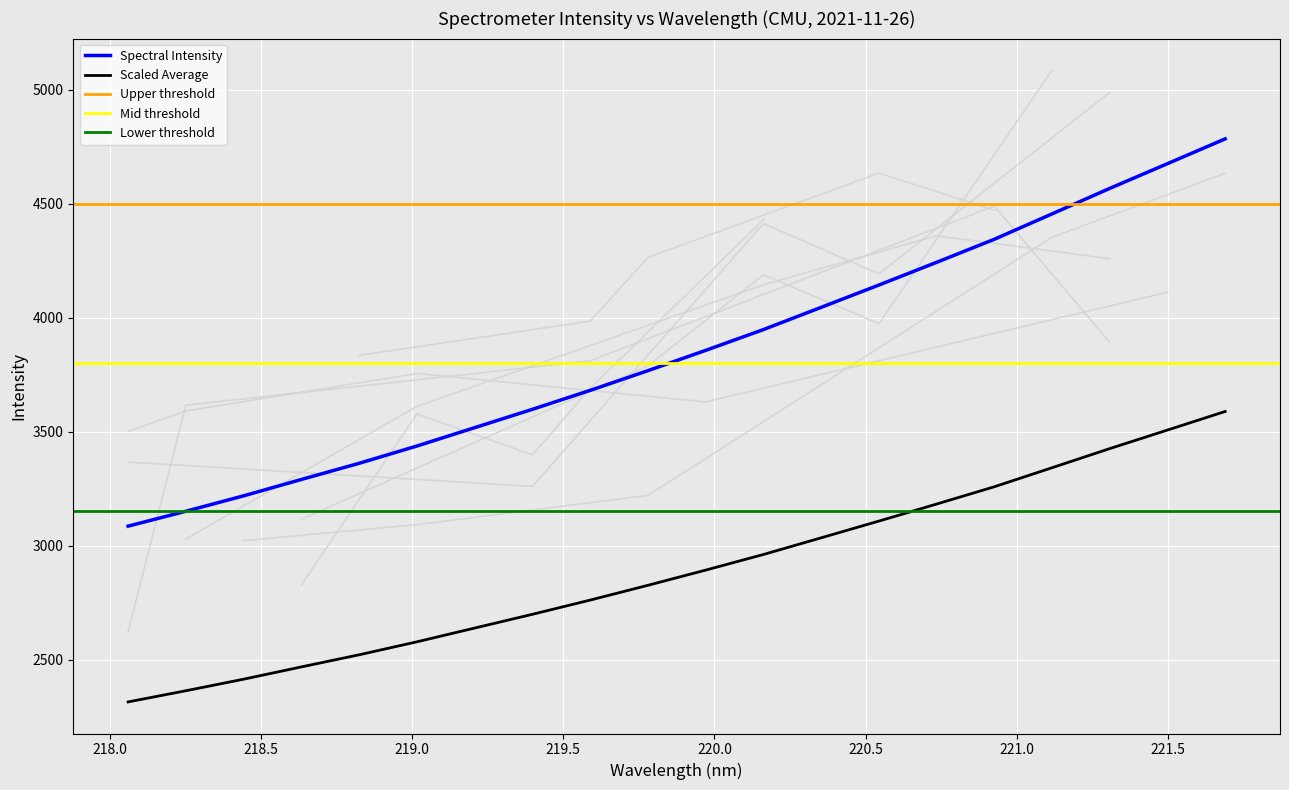

What is the lowest value of the Spectral Intensity series?

3085.4